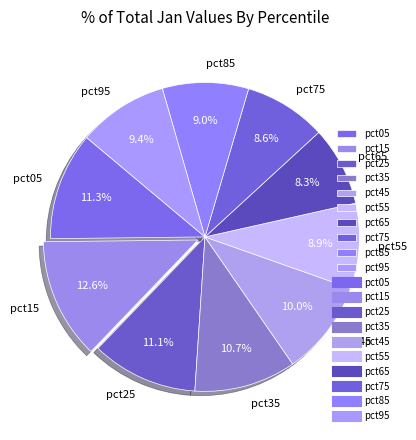

How many segments does this pie chart have?

10